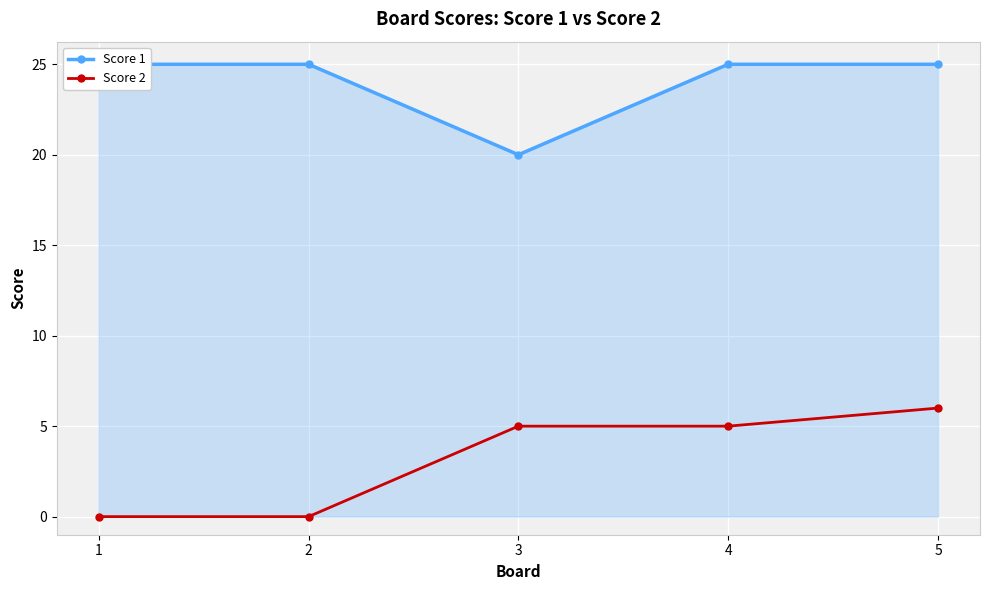

True or false: Score 1 and Score 2 intersect in this chart.

False